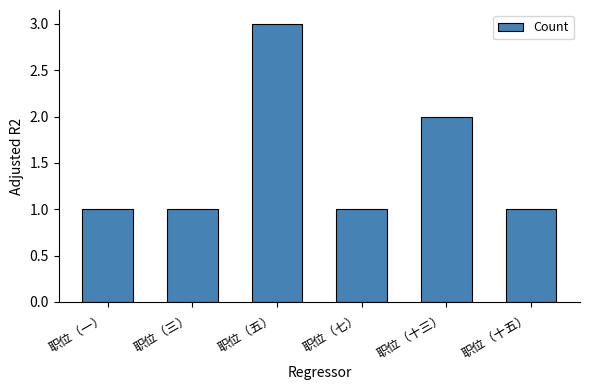

What is the maximum value shown in the chart?

3